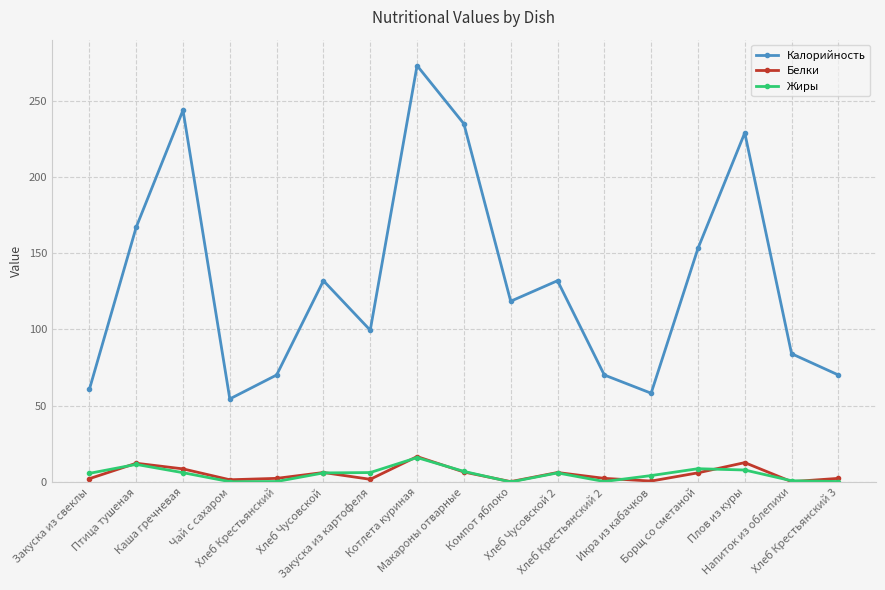

True or false: Жиры and Калорийность intersect in this chart.

False